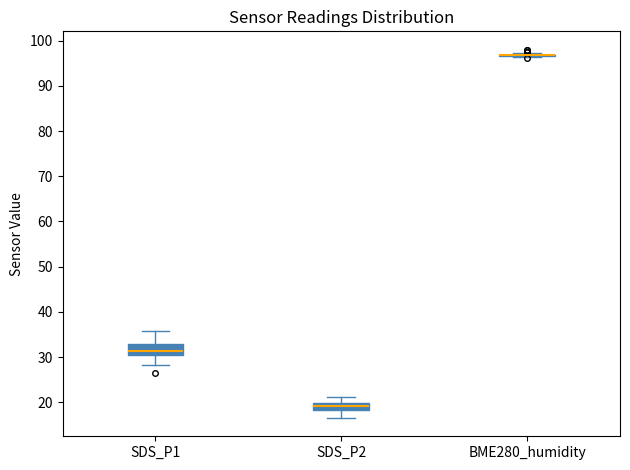

Reading left to right, read every box against the y-axis: the position of its median line, the range the box covers, and the ends of its whiskers. The values are not printed on the chart, so give them approximately, as read against the axis.

SDS_P1: median 31, box 30 to 33, whiskers 28 to 36
SDS_P2: median 19, box 18 to 20, whiskers 17 to 21
BME280_humidity: box collapsed to a line at 97, whiskers 96 to 97